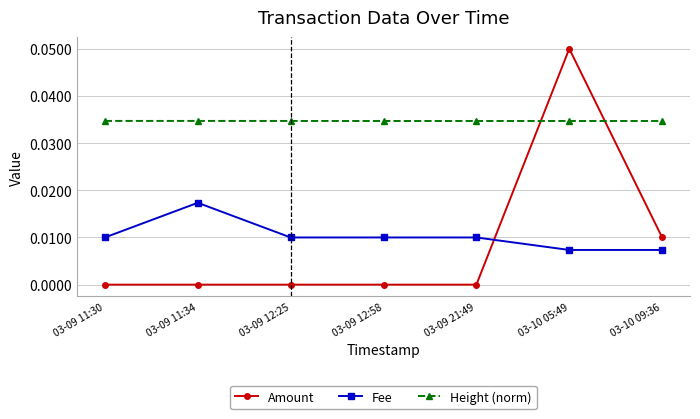

At how many categories does at least one series exceed 0?

7